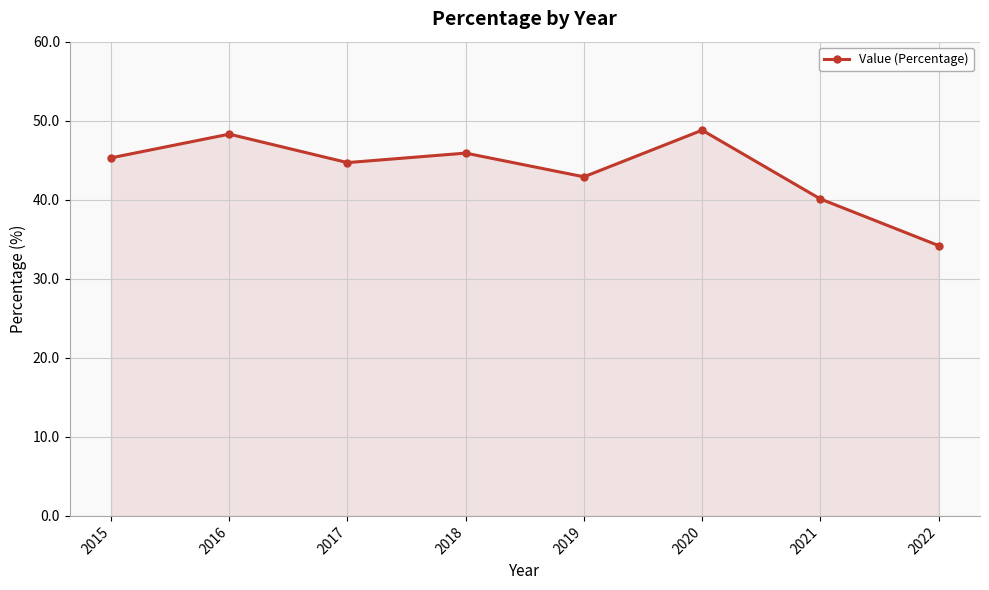

What is the greatest value displayed?

48.8